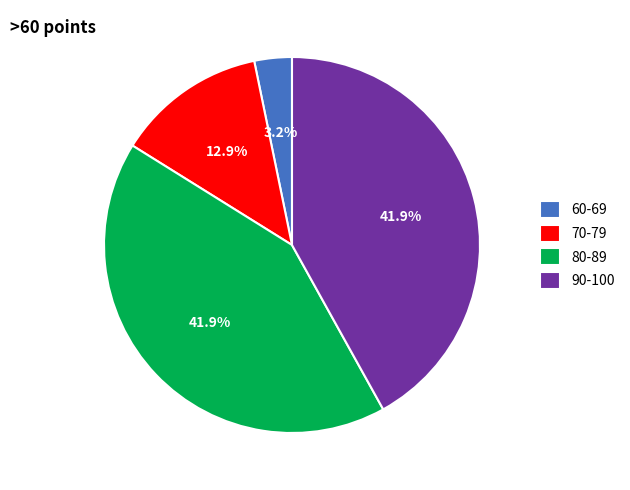

Which category has the smallest portion of the pie?

60-69